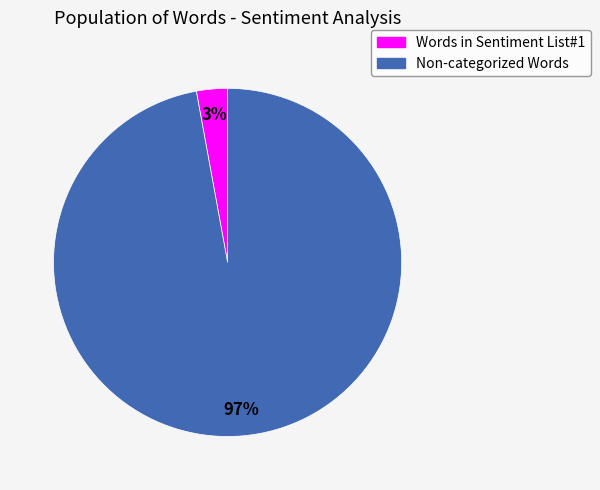

Is the sum of Non-categorized Words and Words in Sentiment List#1 greater than half?

Yes